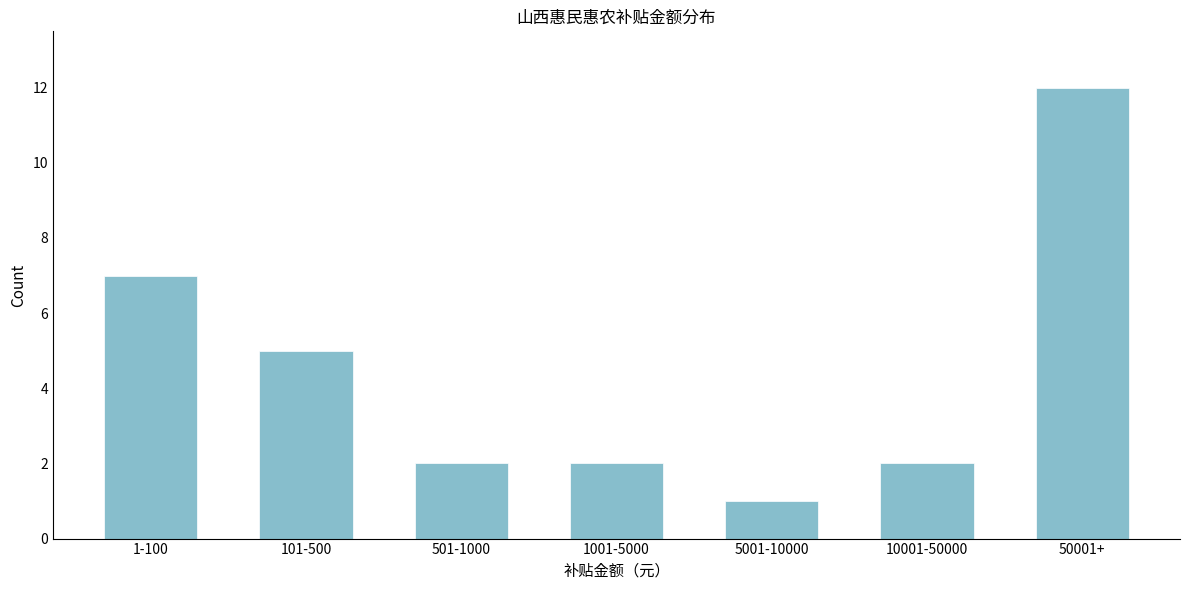

Reading left to right, extract all data points from this chart.

1-100=7	101-500=5	501-1000=2	1001-5000=2	5001-10000=1	10001-50000=2	50001+=12